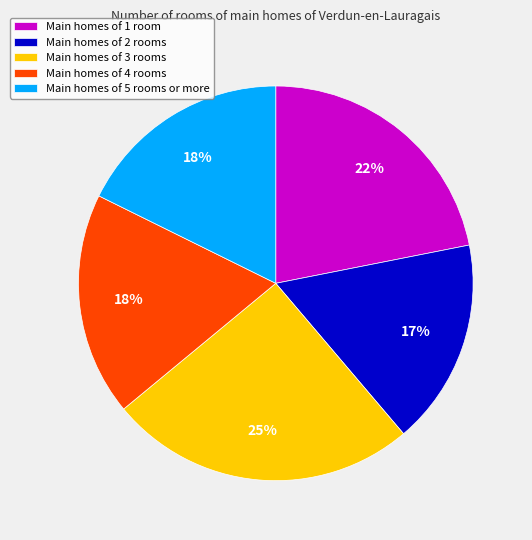

Which category has the smallest portion of the pie?

Main homes of 2 rooms